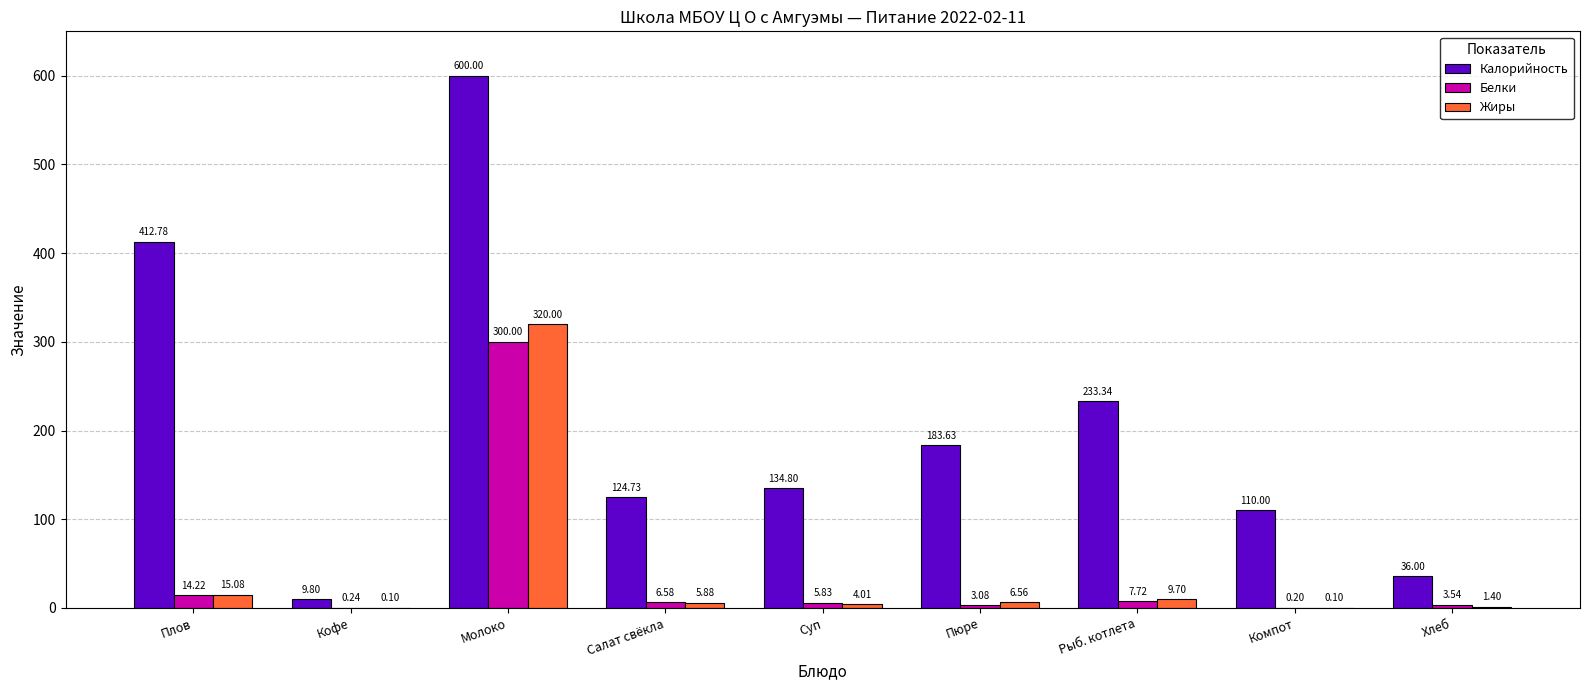

Is the value of Белки at Хлеб greater than the value of Калорийность at Кофе?

No